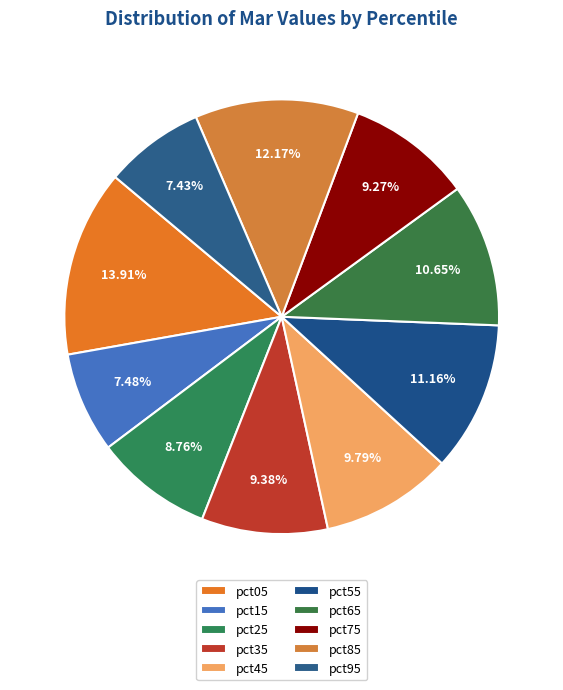

Count the number of slices in the pie.

10